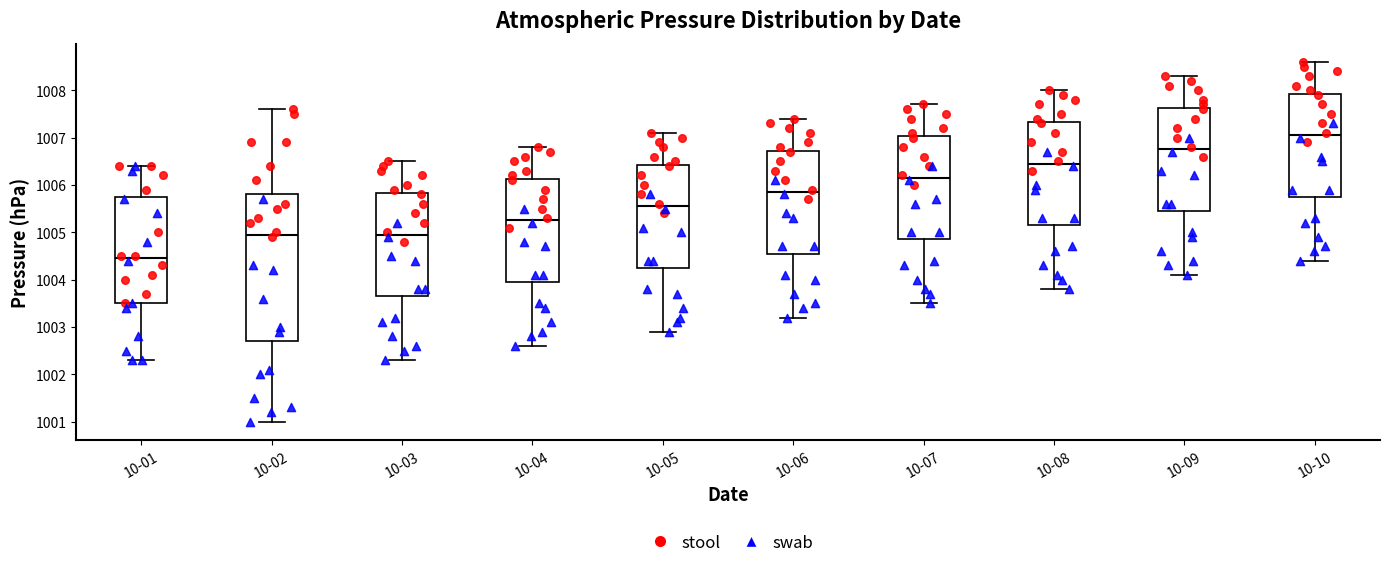

Reading left to right, read every box against the y-axis: the position of its median line, the range the box covers, and the ends of its whiskers. The values are not printed on the chart, so give them approximately, as read against the axis.

10-01: median 1004.5, box 1003.5 to 1005.8, whiskers 1002.3 to 1006.4
10-02: median 1005.0, box 1002.7 to 1005.8, whiskers 1001.0 to 1007.6
10-03: median 1005.0, box 1003.7 to 1005.8, whiskers 1002.3 to 1006.5
10-04: median 1005.3, box 1004.0 to 1006.1, whiskers 1002.6 to 1006.8
10-05: median 1005.6, box 1004.3 to 1006.4, whiskers 1002.9 to 1007.1
10-06: median 1005.9, box 1004.6 to 1006.7, whiskers 1003.2 to 1007.4
10-07: median 1006.2, box 1004.9 to 1007.0, whiskers 1003.5 to 1007.7
10-08: median 1006.5, box 1005.2 to 1007.3, whiskers 1003.8 to 1008.0
10-09: median 1006.8, box 1005.5 to 1007.6, whiskers 1004.1 to 1008.3
10-10: median 1007.1, box 1005.8 to 1007.9, whiskers 1004.4 to 1008.6